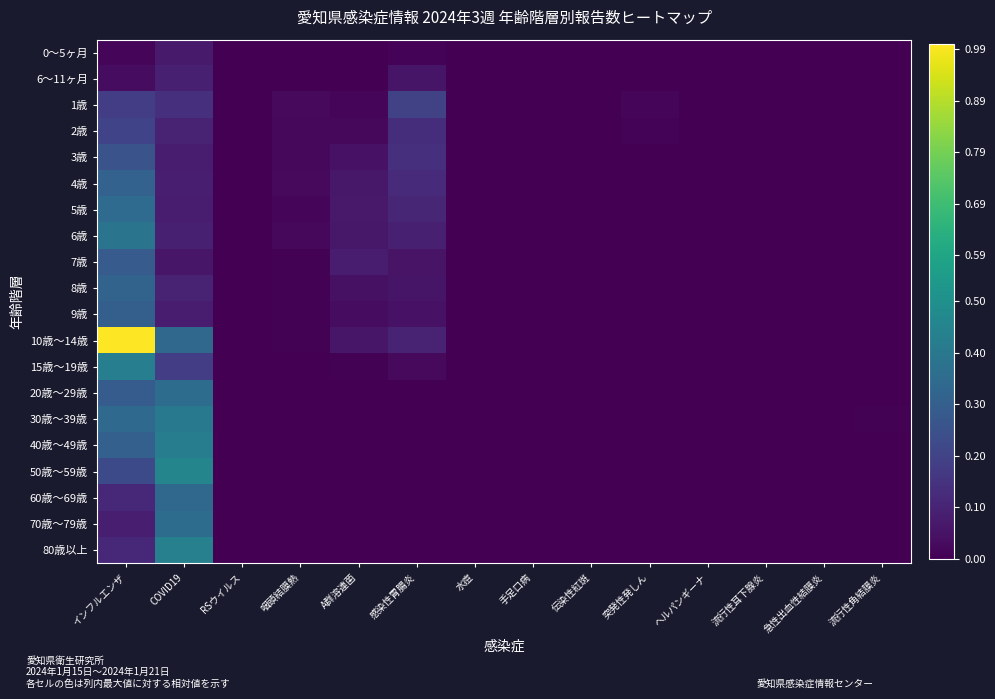

Reading left to right, list all the values displayed in this chart.

0～5ヶ月: インフルエンザ=0.0	COVID19=0.1	RSウイルス=0.0	咽頭結膜熱=0.0	A群溶連菌=0.0	感染性胃腸炎=0.0	水痘=0.0	手足口病=0.0	伝染性紅斑=0.0	突発性発しん=0.0	ヘルパンギーナ=0.0	流行性耳下腺炎=0.0	急性出血性結膜炎=0.0	流行性角結膜炎=0.0
6～11ヶ月: インフルエンザ=0.0	COVID19=0.1	RSウイルス=0.0	咽頭結膜熱=0.0	A群溶連菌=0.0	感染性胃腸炎=0.1	水痘=0.0	手足口病=0.0	伝染性紅斑=0.0	突発性発しん=0.0	ヘルパンギーナ=0.0	流行性耳下腺炎=0.0	急性出血性結膜炎=0.0	流行性角結膜炎=0.0
1歳: インフルエンザ=0.2	COVID19=0.1	RSウイルス=0.0	咽頭結膜熱=0.0	A群溶連菌=0.0	感染性胃腸炎=0.2	水痘=0.0	手足口病=0.0	伝染性紅斑=0.0	突発性発しん=0.0	ヘルパンギーナ=0.0	流行性耳下腺炎=0.0	急性出血性結膜炎=0.0	流行性角結膜炎=0.0
2歳: インフルエンザ=0.2	COVID19=0.1	RSウイルス=0.0	咽頭結膜熱=0.0	A群溶連菌=0.0	感染性胃腸炎=0.1	水痘=0.0	手足口病=0.0	伝染性紅斑=0.0	突発性発しん=0.0	ヘルパンギーナ=0.0	流行性耳下腺炎=0.0	急性出血性結膜炎=0.0	流行性角結膜炎=0.0
3歳: インフルエンザ=0.3	COVID19=0.1	RSウイルス=0.0	咽頭結膜熱=0.0	A群溶連菌=0.0	感染性胃腸炎=0.1	水痘=0.0	手足口病=0.0	伝染性紅斑=0.0	突発性発しん=0.0	ヘルパンギーナ=0.0	流行性耳下腺炎=0.0	急性出血性結膜炎=0.0	流行性角結膜炎=0.0
4歳: インフルエンザ=0.3	COVID19=0.1	RSウイルス=0.0	咽頭結膜熱=0.0	A群溶連菌=0.1	感染性胃腸炎=0.1	水痘=0.0	手足口病=0.0	伝染性紅斑=0.0	突発性発しん=0.0	ヘルパンギーナ=0.0	流行性耳下腺炎=0.0	急性出血性結膜炎=0.0	流行性角結膜炎=0.0
5歳: インフルエンザ=0.3	COVID19=0.1	RSウイルス=0.0	咽頭結膜熱=0.0	A群溶連菌=0.1	感染性胃腸炎=0.1	水痘=0.0	手足口病=0.0	伝染性紅斑=0.0	突発性発しん=0.0	ヘルパンギーナ=0.0	流行性耳下腺炎=0.0	急性出血性結膜炎=0.0	流行性角結膜炎=0.0
6歳: インフルエンザ=0.4	COVID19=0.1	RSウイルス=0.0	咽頭結膜熱=0.0	A群溶連菌=0.1	感染性胃腸炎=0.1	水痘=0.0	手足口病=0.0	伝染性紅斑=0.0	突発性発しん=0.0	ヘルパンギーナ=0.0	流行性耳下腺炎=0.0	急性出血性結膜炎=0.0	流行性角結膜炎=0.0
7歳: インフルエンザ=0.3	COVID19=0.1	RSウイルス=0.0	咽頭結膜熱=0.0	A群溶連菌=0.1	感染性胃腸炎=0.1	水痘=0.0	手足口病=0.0	伝染性紅斑=0.0	突発性発しん=0.0	ヘルパンギーナ=0.0	流行性耳下腺炎=0.0	急性出血性結膜炎=0.0	流行性角結膜炎=0.0
8歳: インフルエンザ=0.3	COVID19=0.1	RSウイルス=0.0	咽頭結膜熱=0.0	A群溶連菌=0.0	感染性胃腸炎=0.1	水痘=0.0	手足口病=0.0	伝染性紅斑=0.0	突発性発しん=0.0	ヘルパンギーナ=0.0	流行性耳下腺炎=0.0	急性出血性結膜炎=0.0	流行性角結膜炎=0.0
9歳: インフルエンザ=0.3	COVID19=0.1	RSウイルス=0.0	咽頭結膜熱=0.0	A群溶連菌=0.0	感染性胃腸炎=0.0	水痘=0.0	手足口病=0.0	伝染性紅斑=0.0	突発性発しん=0.0	ヘルパンギーナ=0.0	流行性耳下腺炎=0.0	急性出血性結膜炎=0.0	流行性角結膜炎=0.0
10歳～14歳: インフルエンザ=1.0	COVID19=0.3	RSウイルス=0.0	咽頭結膜熱=0.0	A群溶連菌=0.1	感染性胃腸炎=0.1	水痘=0.0	手足口病=0.0	伝染性紅斑=0.0	突発性発しん=0.0	ヘルパンギーナ=0.0	流行性耳下腺炎=0.0	急性出血性結膜炎=0.0	流行性角結膜炎=0.0
15歳～19歳: インフルエンザ=0.4	COVID19=0.2	RSウイルス=0.0	咽頭結膜熱=0.0	A群溶連菌=0.0	感染性胃腸炎=0.0	水痘=0.0	手足口病=0.0	伝染性紅斑=0.0	突発性発しん=0.0	ヘルパンギーナ=0.0	流行性耳下腺炎=0.0	急性出血性結膜炎=0.0	流行性角結膜炎=0.0
20歳～29歳: インフルエンザ=0.3	COVID19=0.4	RSウイルス=0.0	咽頭結膜熱=0.0	A群溶連菌=0.0	感染性胃腸炎=0.0	水痘=0.0	手足口病=0.0	伝染性紅斑=0.0	突発性発しん=0.0	ヘルパンギーナ=0.0	流行性耳下腺炎=0.0	急性出血性結膜炎=0.0	流行性角結膜炎=0.0
30歳～39歳: インフルエンザ=0.3	COVID19=0.4	RSウイルス=0.0	咽頭結膜熱=0.0	A群溶連菌=0.0	感染性胃腸炎=0.0	水痘=0.0	手足口病=0.0	伝染性紅斑=0.0	突発性発しん=0.0	ヘルパンギーナ=0.0	流行性耳下腺炎=0.0	急性出血性結膜炎=0.0	流行性角結膜炎=0.0
40歳～49歳: インフルエンザ=0.3	COVID19=0.4	RSウイルス=0.0	咽頭結膜熱=0.0	A群溶連菌=0.0	感染性胃腸炎=0.0	水痘=0.0	手足口病=0.0	伝染性紅斑=0.0	突発性発しん=0.0	ヘルパンギーナ=0.0	流行性耳下腺炎=0.0	急性出血性結膜炎=0.0	流行性角結膜炎=0.0
50歳～59歳: インフルエンザ=0.2	COVID19=0.5	RSウイルス=0.0	咽頭結膜熱=0.0	A群溶連菌=0.0	感染性胃腸炎=0.0	水痘=0.0	手足口病=0.0	伝染性紅斑=0.0	突発性発しん=0.0	ヘルパンギーナ=0.0	流行性耳下腺炎=0.0	急性出血性結膜炎=0.0	流行性角結膜炎=0.0
60歳～69歳: インフルエンザ=0.1	COVID19=0.3	RSウイルス=0.0	咽頭結膜熱=0.0	A群溶連菌=0.0	感染性胃腸炎=0.0	水痘=0.0	手足口病=0.0	伝染性紅斑=0.0	突発性発しん=0.0	ヘルパンギーナ=0.0	流行性耳下腺炎=0.0	急性出血性結膜炎=0.0	流行性角結膜炎=0.0
70歳～79歳: インフルエンザ=0.1	COVID19=0.4	RSウイルス=0.0	咽頭結膜熱=0.0	A群溶連菌=0.0	感染性胃腸炎=0.0	水痘=0.0	手足口病=0.0	伝染性紅斑=0.0	突発性発しん=0.0	ヘルパンギーナ=0.0	流行性耳下腺炎=0.0	急性出血性結膜炎=0.0	流行性角結膜炎=0.0
80歳以上: インフルエンザ=0.1	COVID19=0.4	RSウイルス=0.0	咽頭結膜熱=0.0	A群溶連菌=0.0	感染性胃腸炎=0.0	水痘=0.0	手足口病=0.0	伝染性紅斑=0.0	突発性発しん=0.0	ヘルパンギーナ=0.0	流行性耳下腺炎=0.0	急性出血性結膜炎=0.0	流行性角結膜炎=0.0